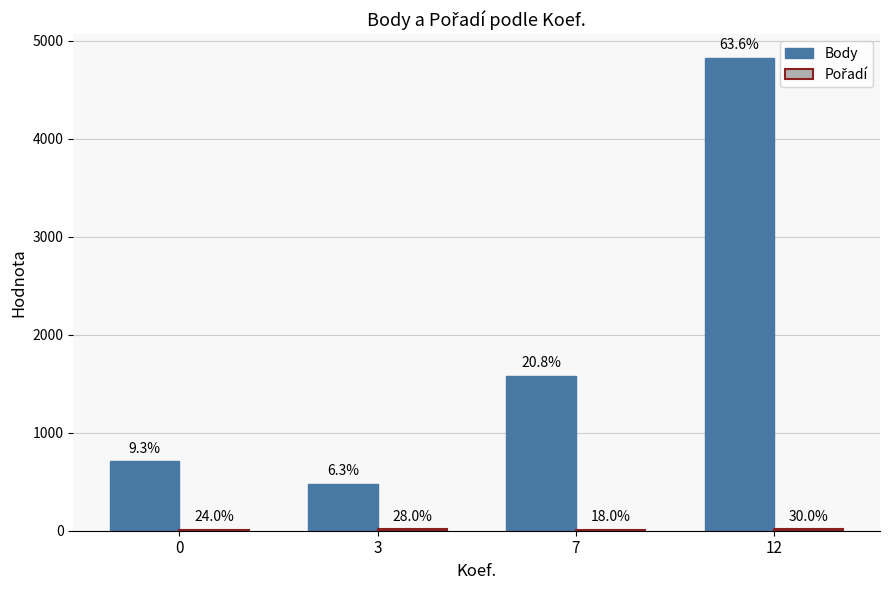

Is the value of Pořadí at 3 greater than the value of Body at 3?

No